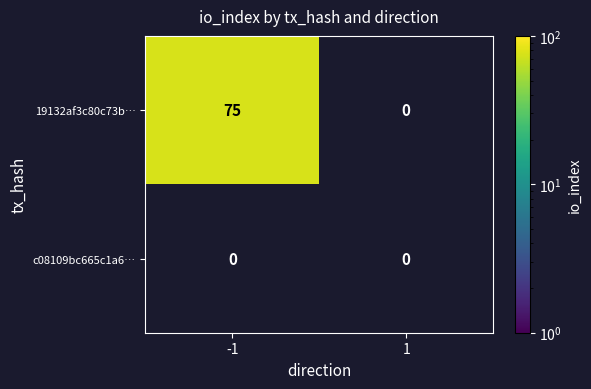

Is it true that 19132af3c80c73b… equals 75 at -1?

True